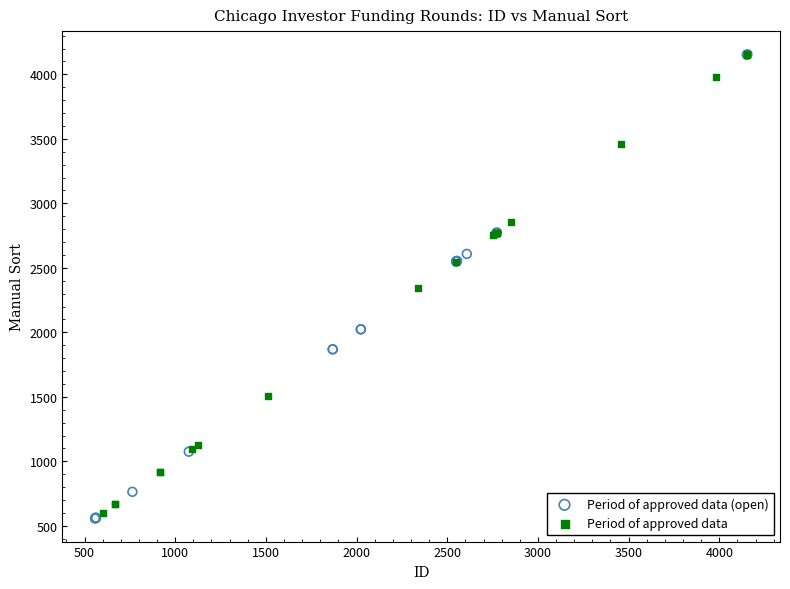

What are all the series names shown in the legend?

Period of approved data (open), Period of approved data